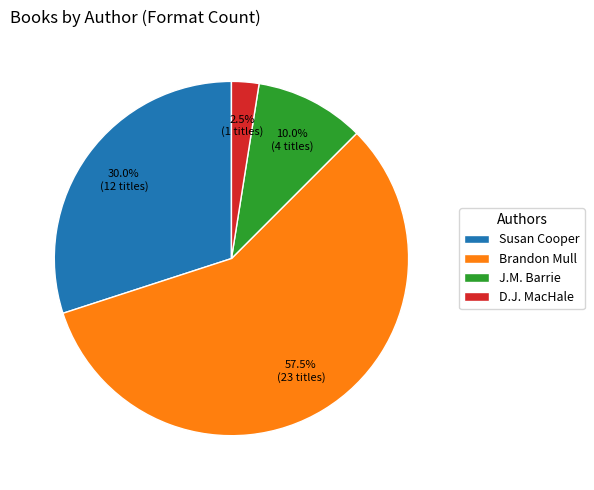

Is there any slice that represents more than half of the pie?

Yes